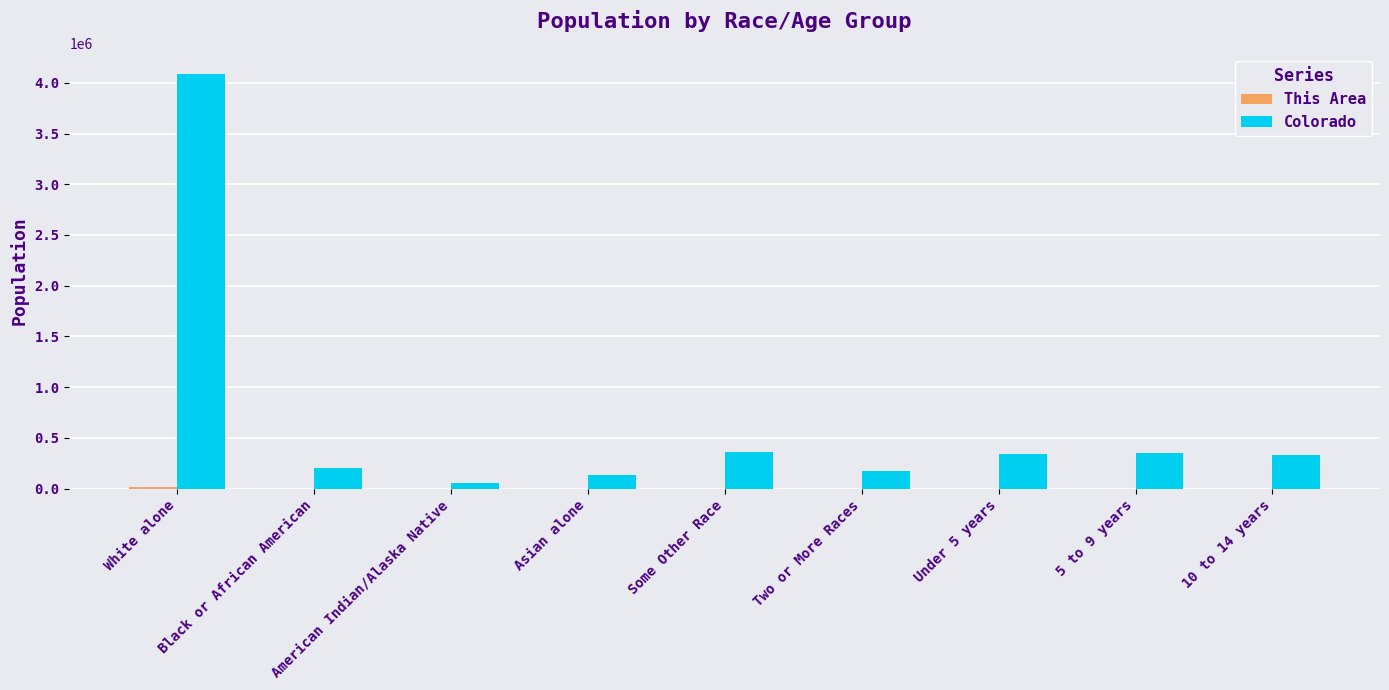

What is the maximum value shown in the chart?

4089202